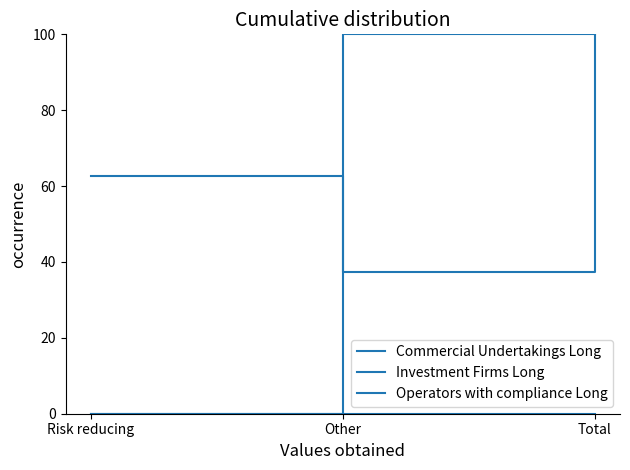

Does the chart have visible grid lines?

No